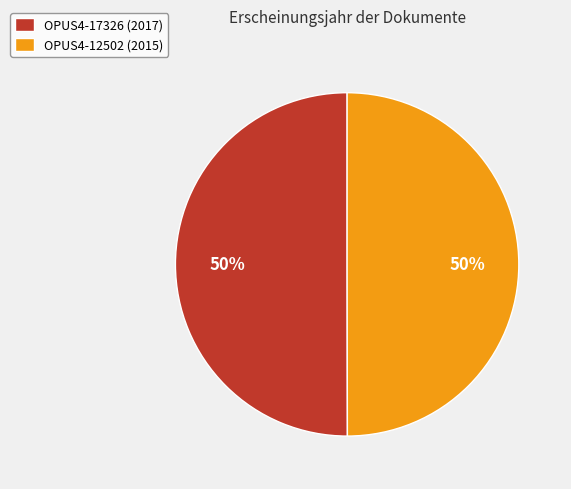

To the nearest percent, what is the combined percentage of OPUS4-17326 (2017) and OPUS4-12502 (2015)?

100%